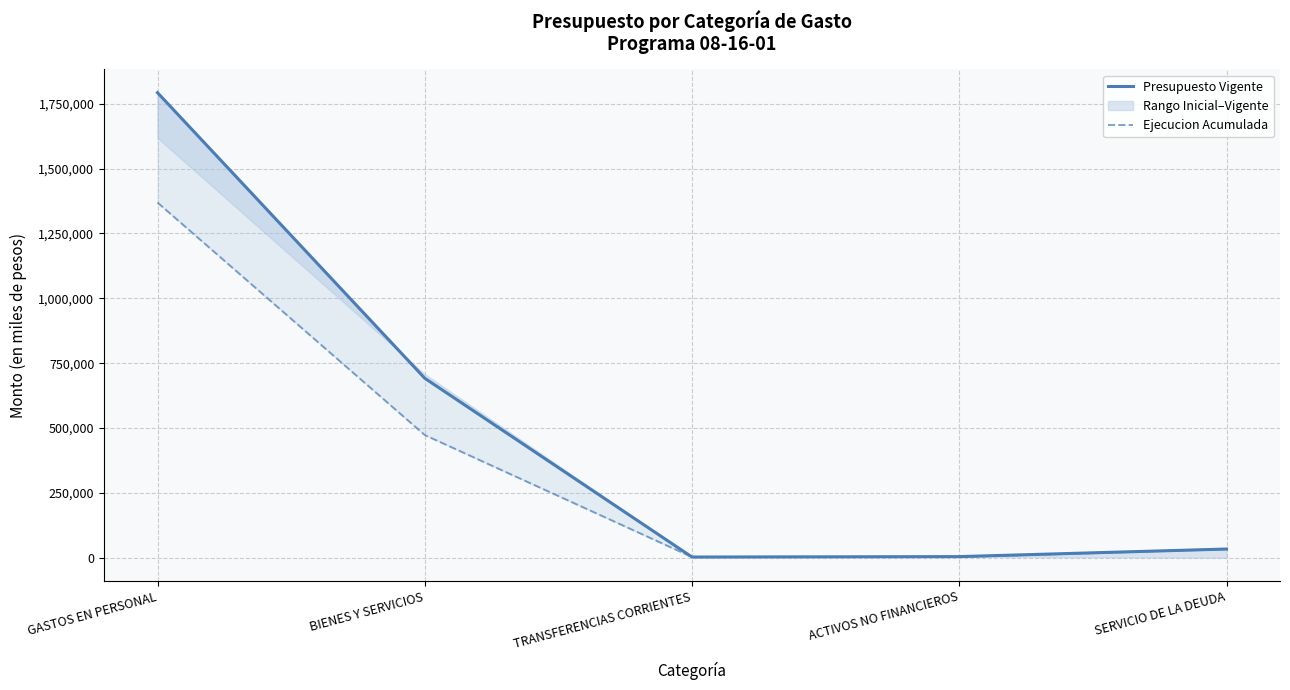

True or false: Ejecucion Acumulada has a value of 48581 at SERVICIO DE LA DEUDA.

False